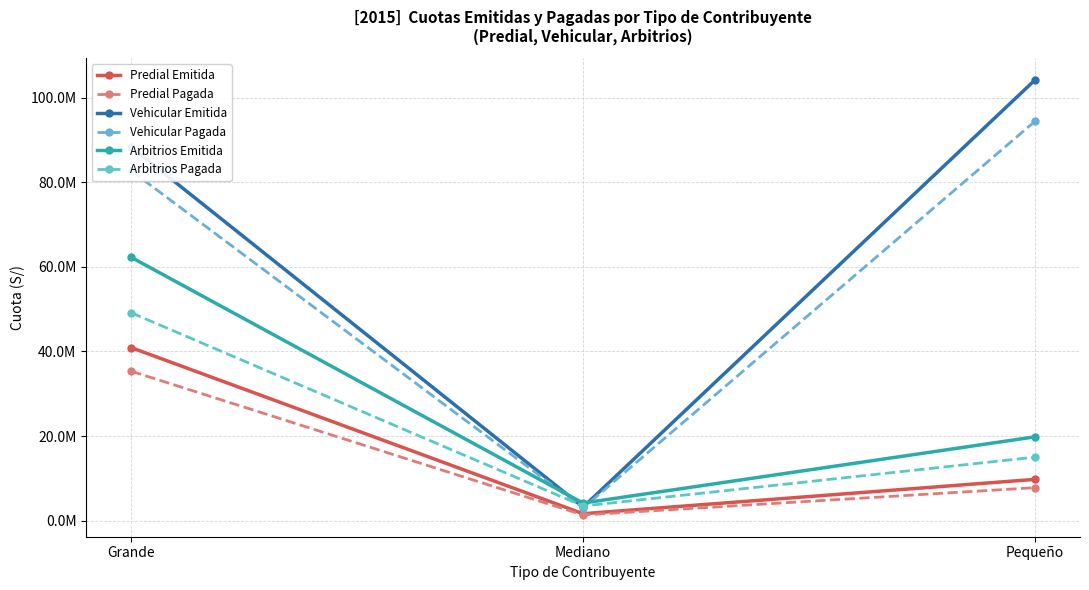

What is the total value across all series at Pequeño?

250960366.8